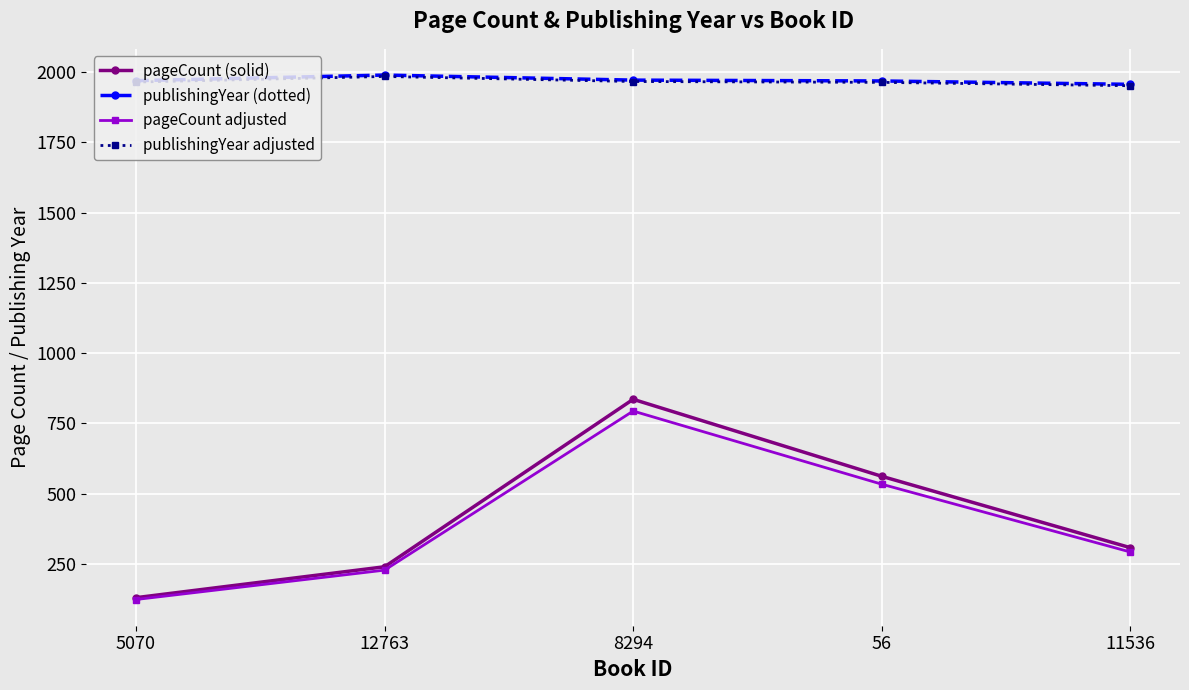

Which series has the widest spread of values?

pageCount (solid)